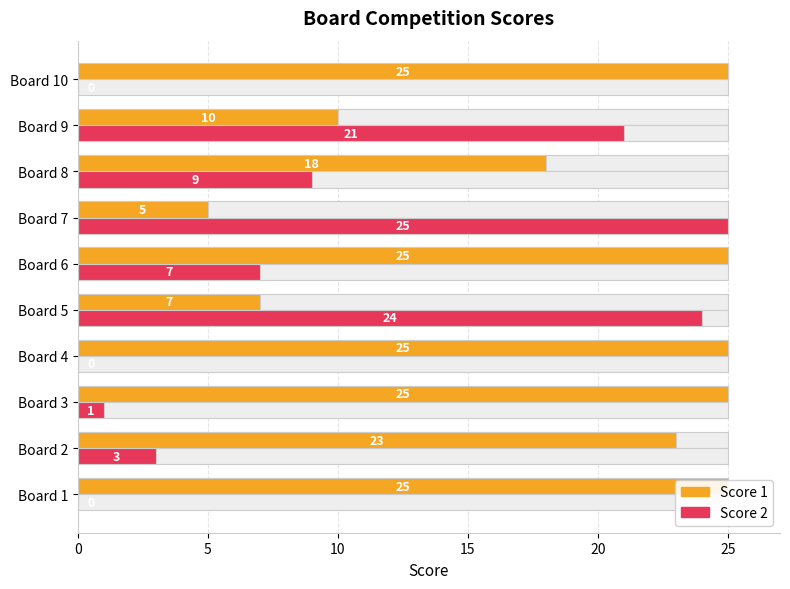

The Score 2 series shows 5 at Board 6. True or false?

False